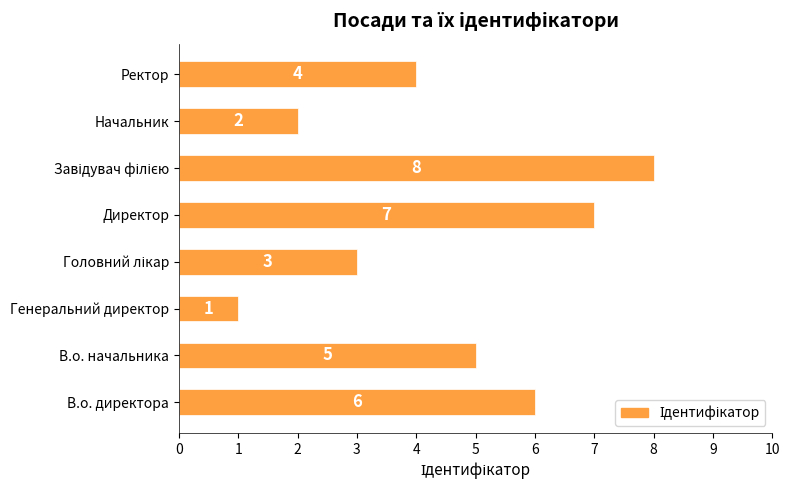

What is the sum of all values?

36